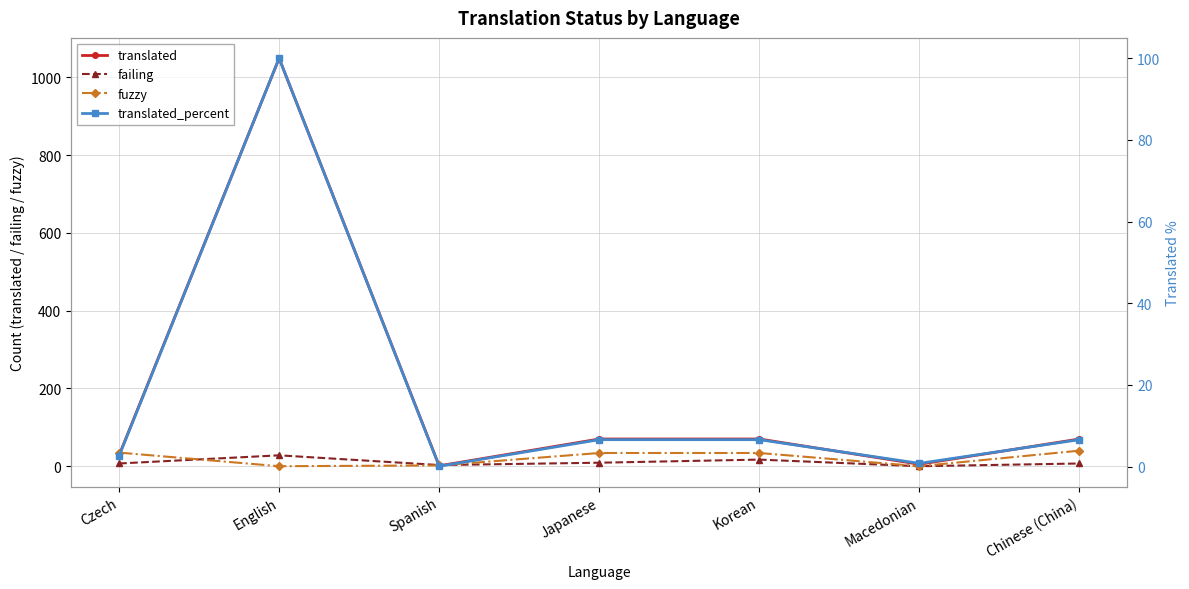

What is the value of the translated_percent point at the 4th from the left?

6.6